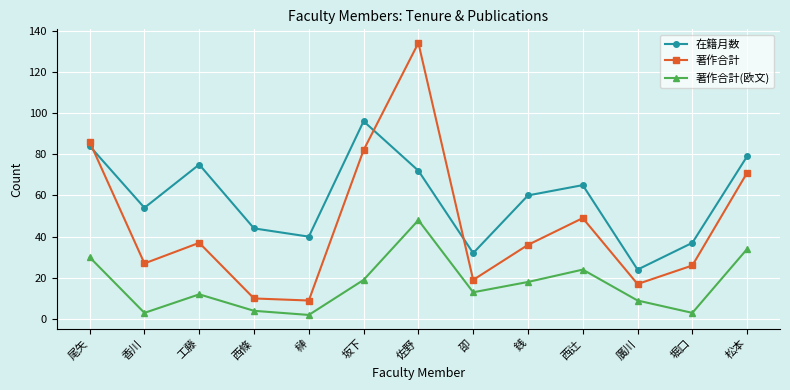

What is the label of the 6th point from the right?

卲